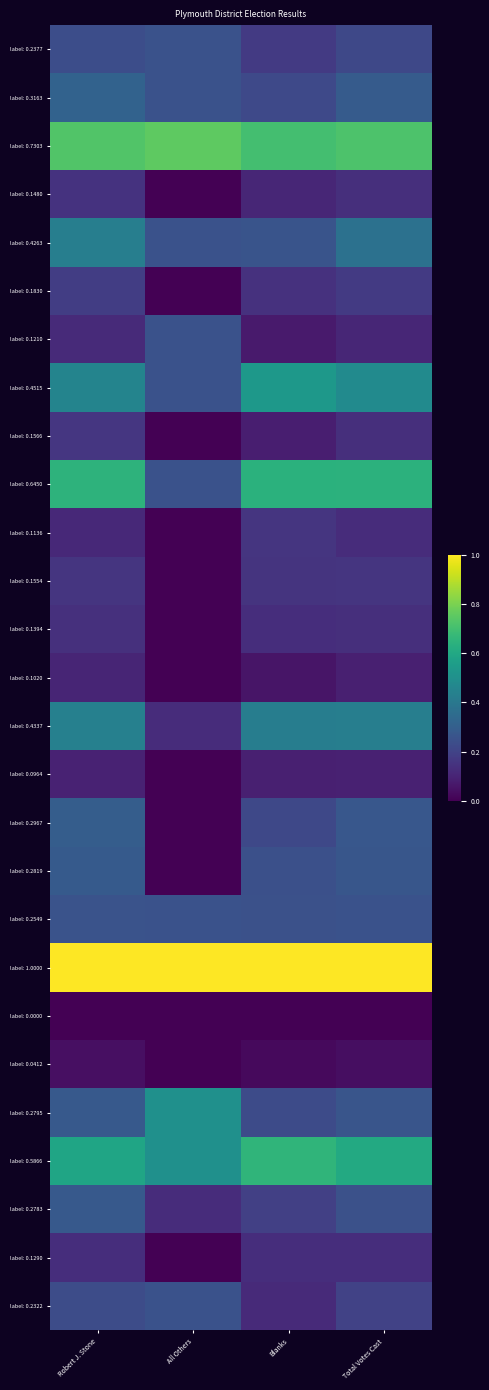

What is the difference between the highest and lowest values at Total Votes Cast?

1.0